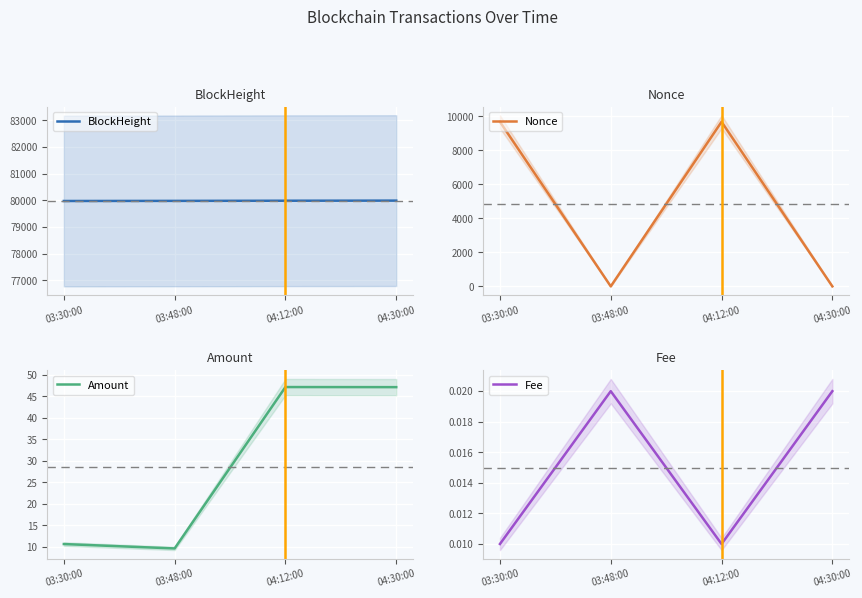

What is the label of the 2nd point from the right?

04:12:00